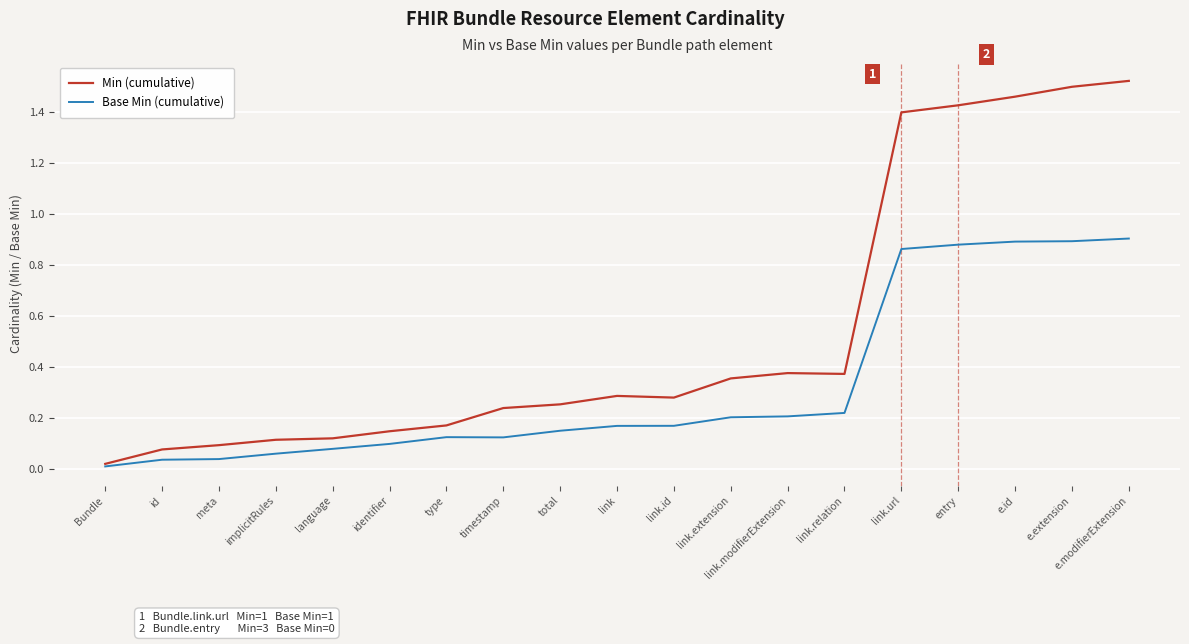

At identifier, list the series in order from largest to smallest.

Min (cumulative), Base Min (cumulative)